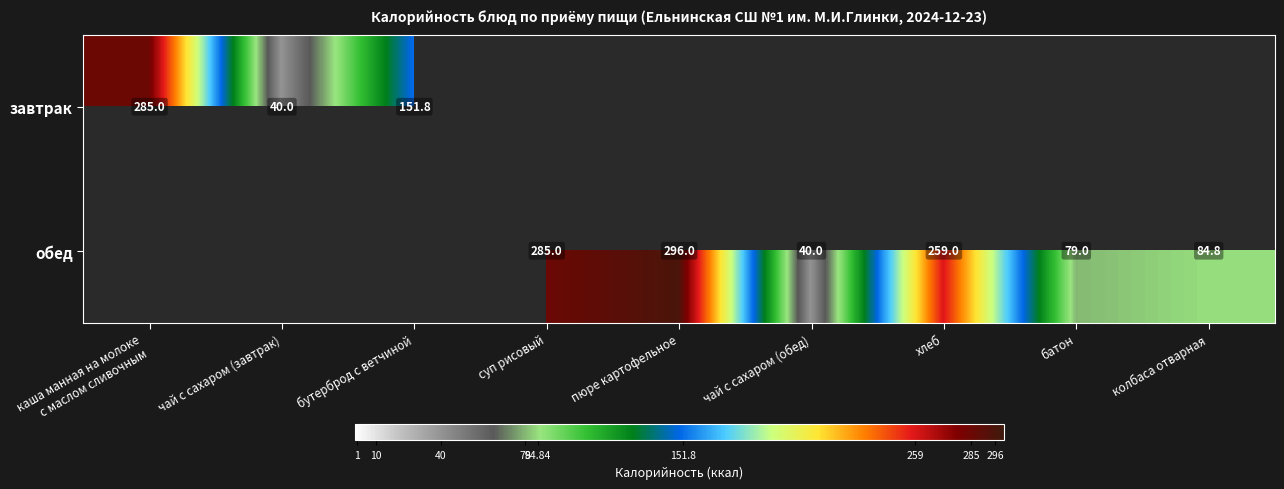

True or false: обед has a value of 285.0 at суп рисовый.

True